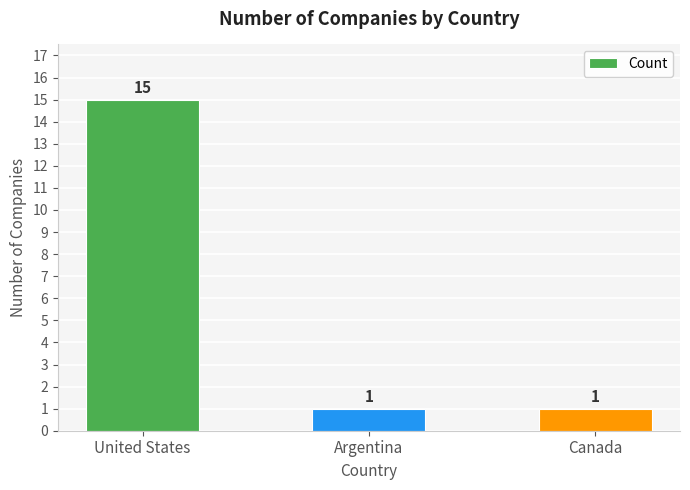

What is the label of the 1st bar from the right?

Canada